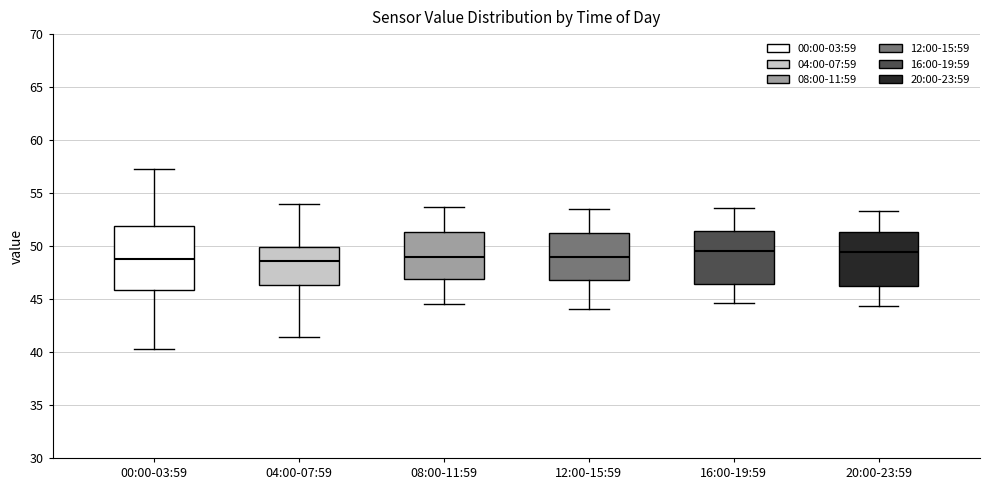

Which box is the tallest, from its lower edge to its upper edge?

00:00-03:59